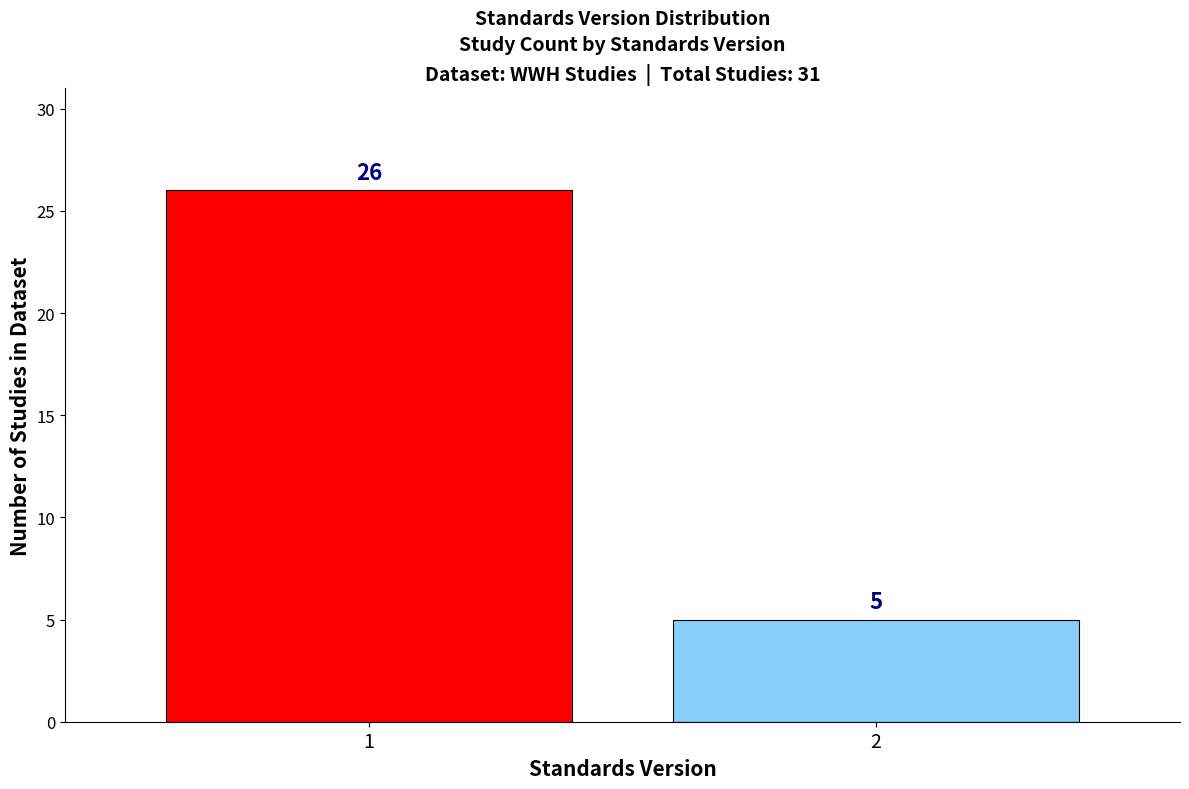

Reading right to left, transcribe all the data shown in this chart.

2=5	1=26